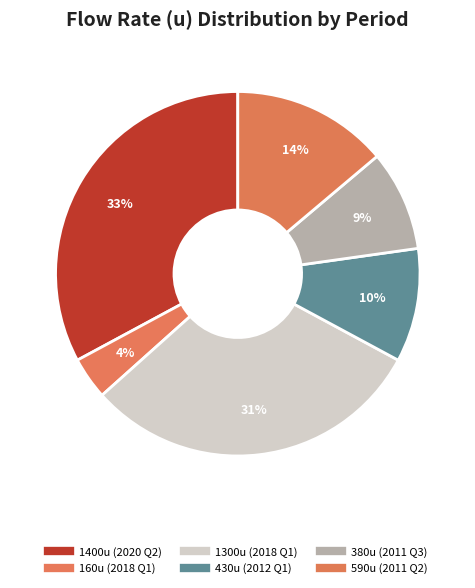

How many segments does this pie chart have?

6